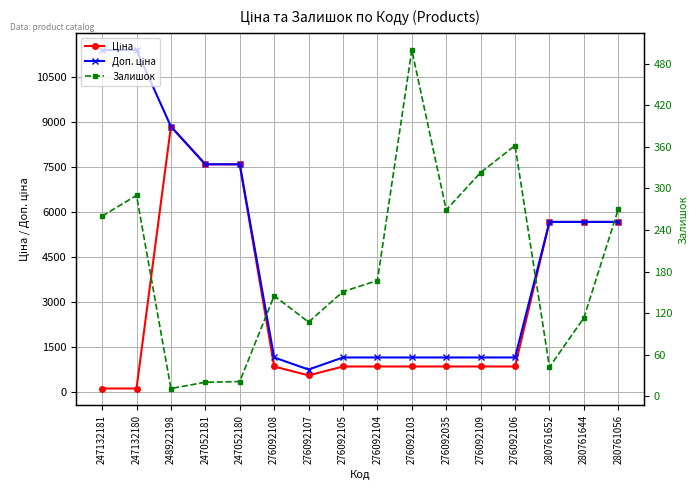

Where is Доп. ціна nearest to the value 6078?

280761652